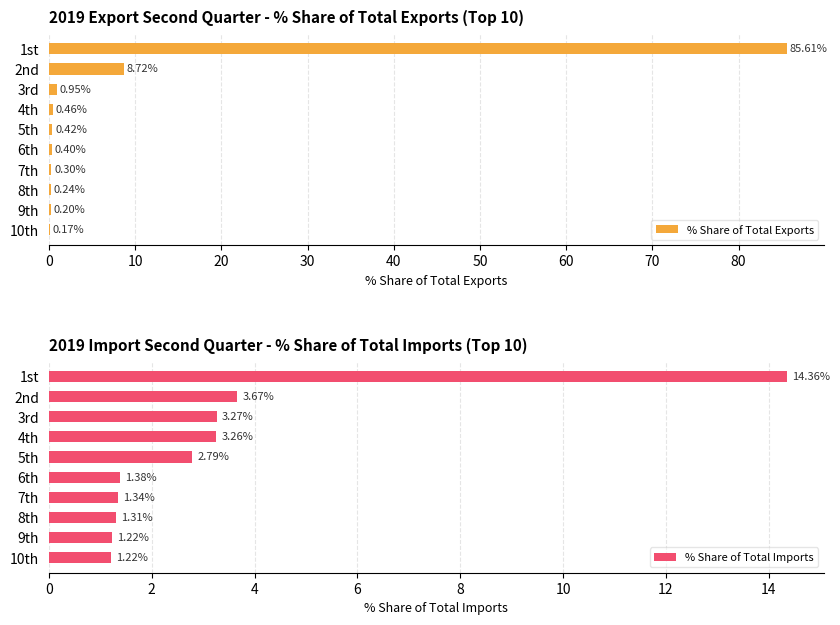

Is it true that % Share of Total Imports equals 2.1 at 7th?

False